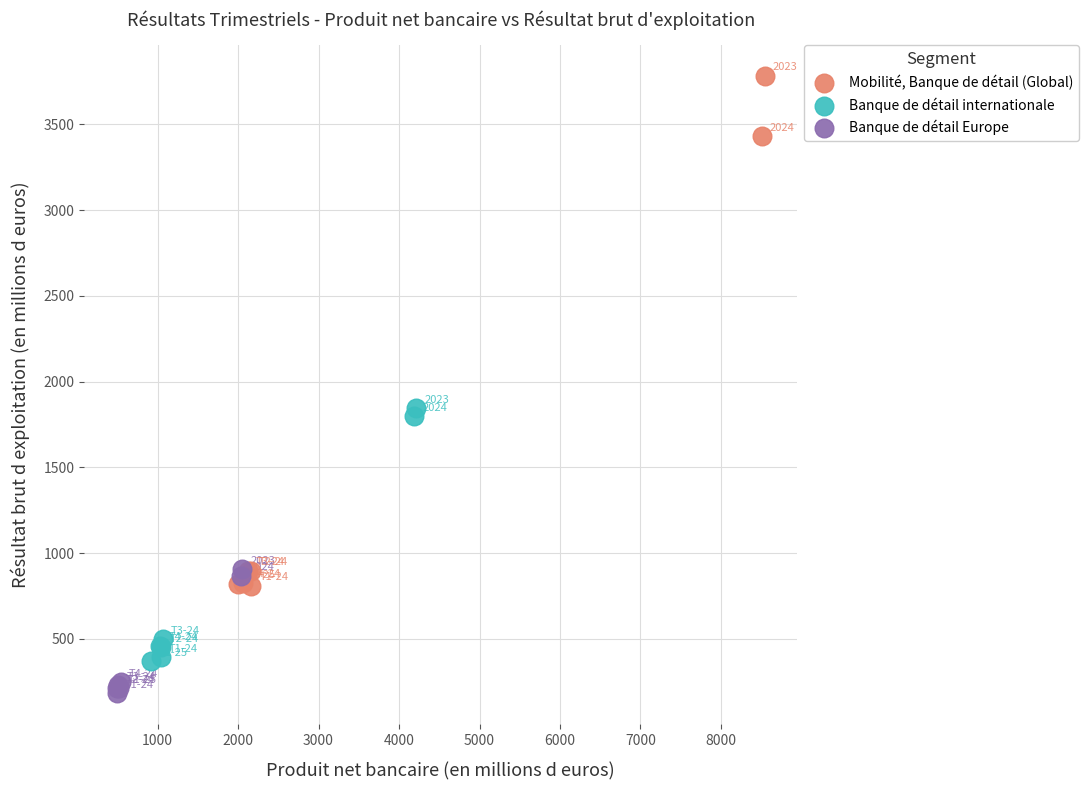

What are all the series names shown in the legend?

Mobilité, Banque de détail (Global), Banque de détail internationale, Banque de détail Europe